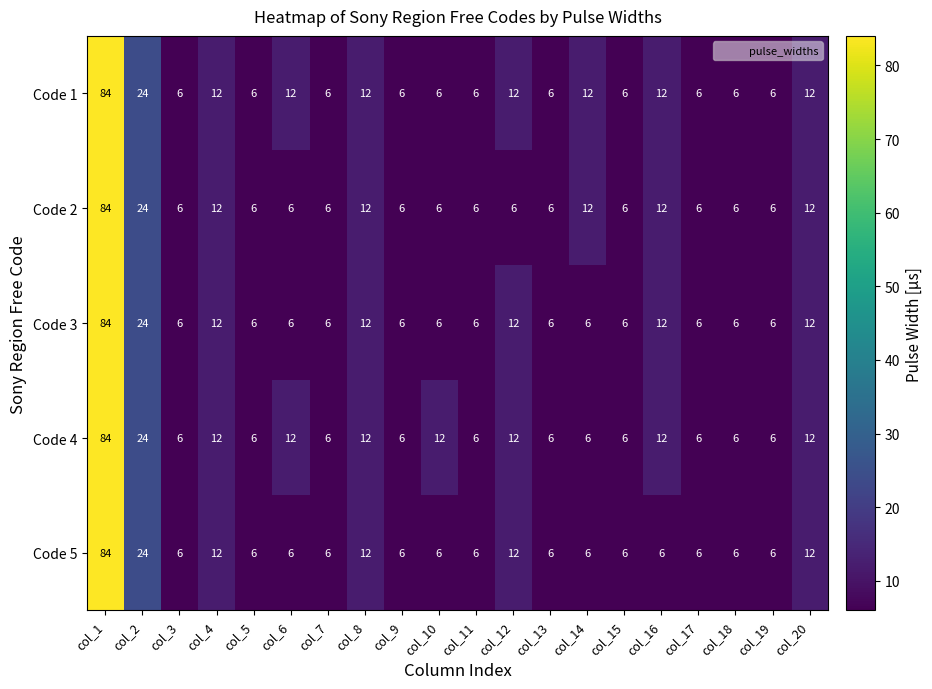

What is the difference between the highest and lowest values at col_6?

6